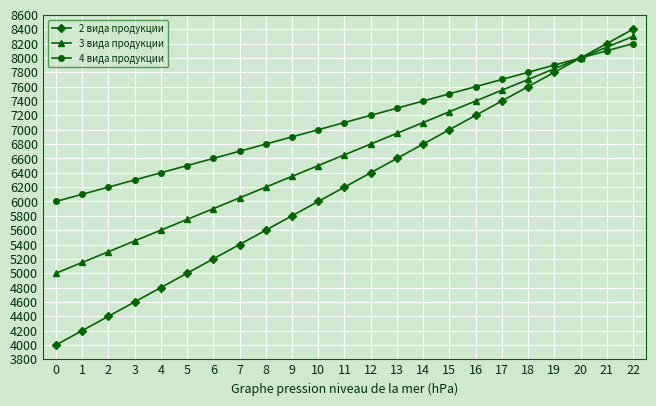

Is it true that 3 вида продукции equals 10327 at 8?

False